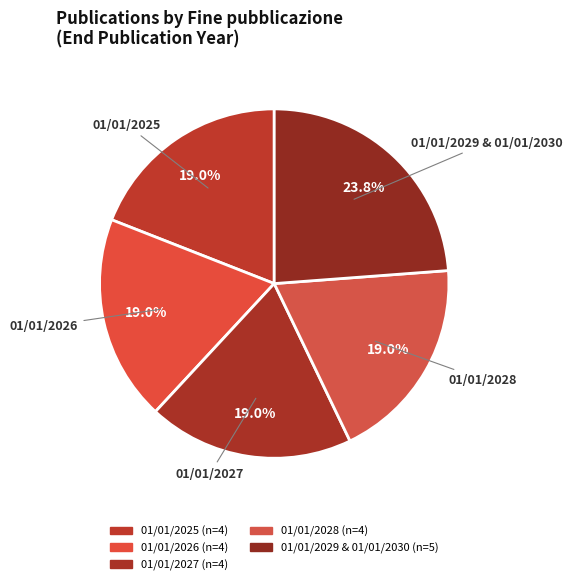

How many segments does this pie chart have?

5